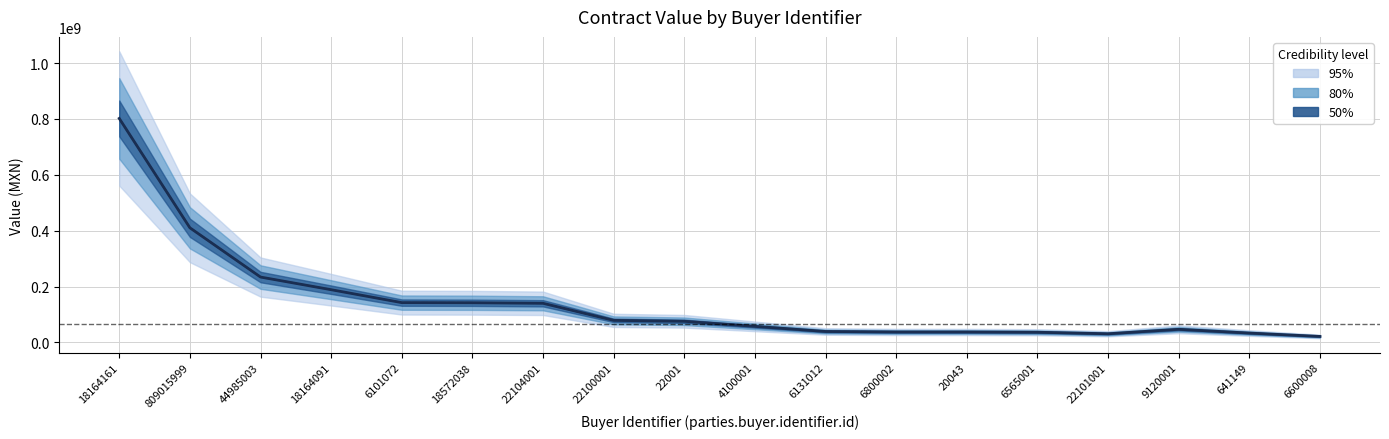

Between 44985003 and 9120001, which series saw the biggest shift?

awards.value.amount